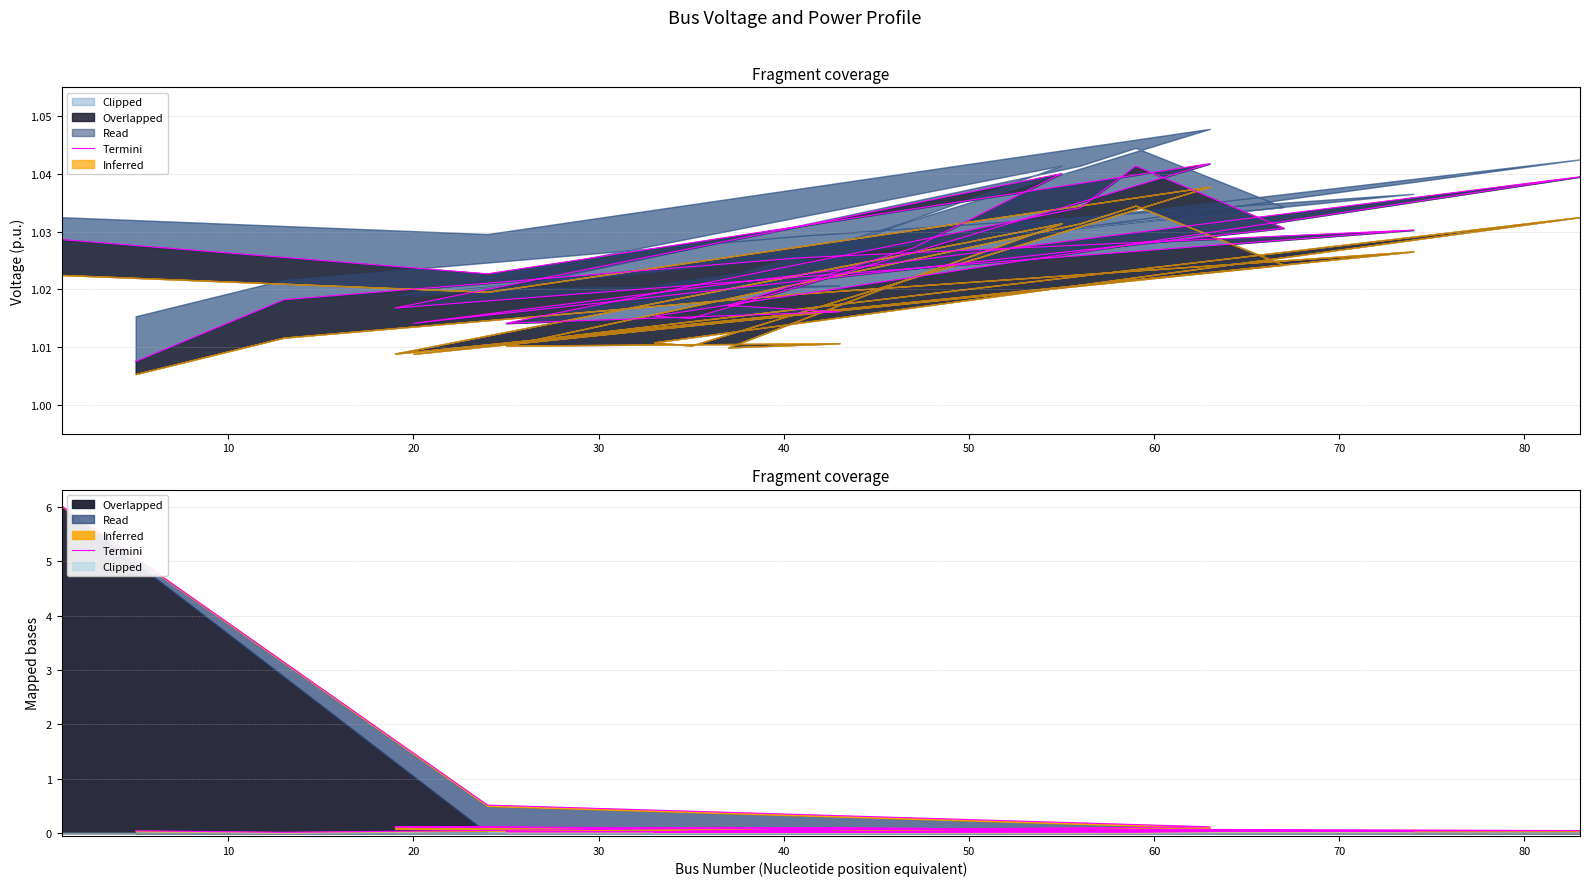

True or false: the data shows 0.0 at 13.

False